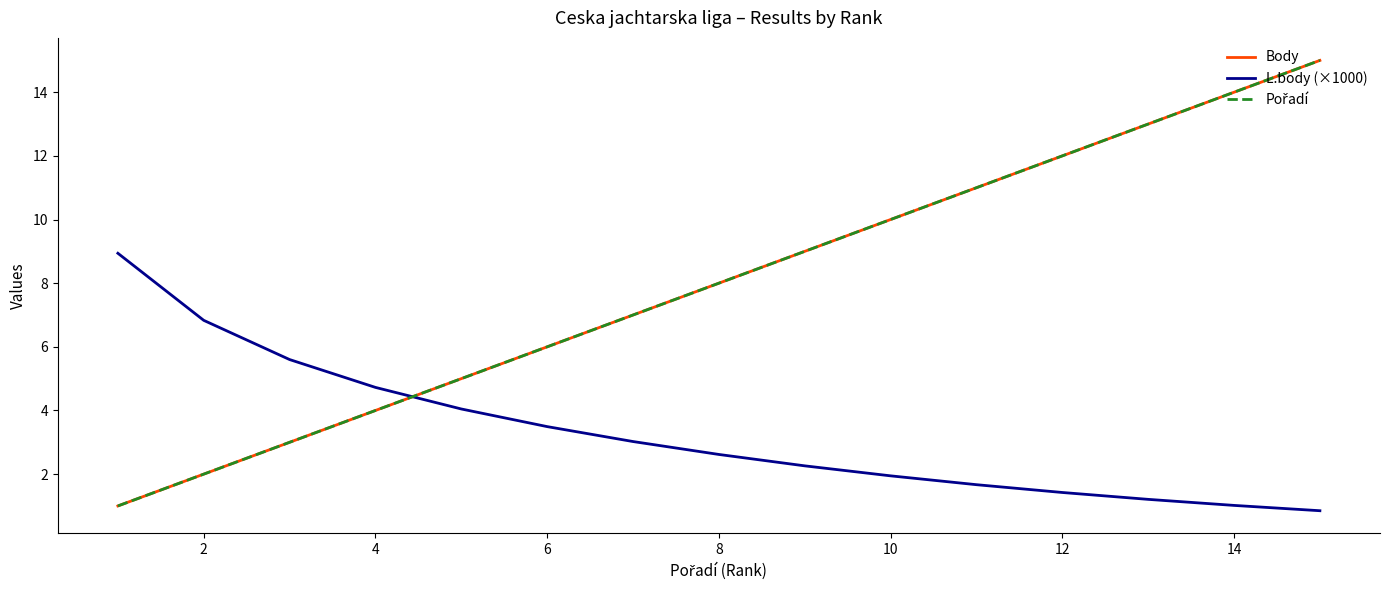

Does the chart display data point markers on the line(s)?

No